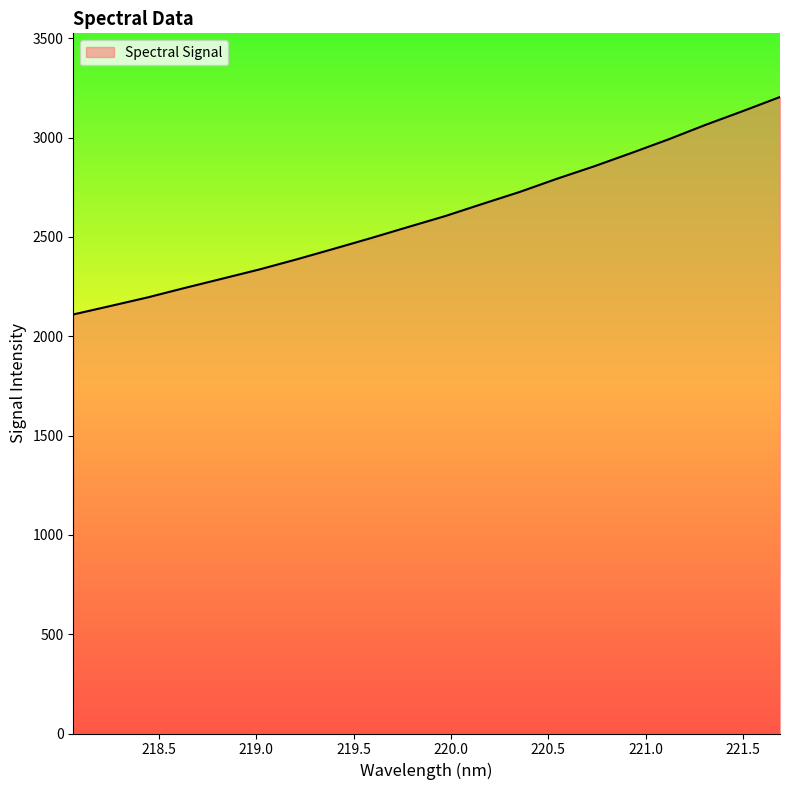

What is the minimum value shown in the chart?

2109.3